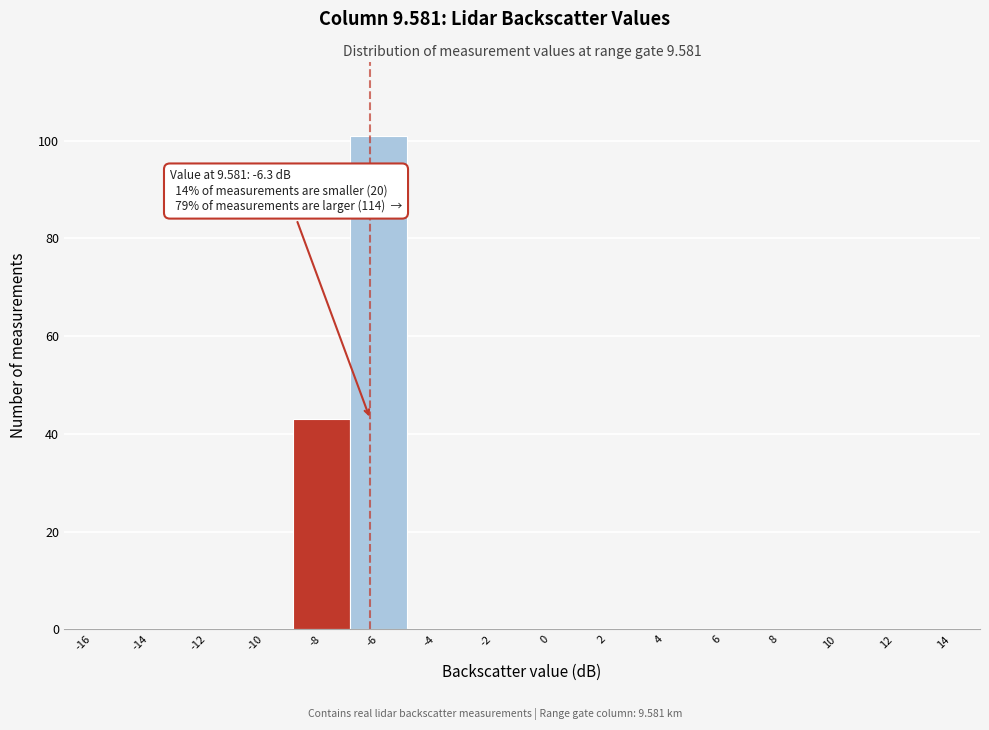

Reading right to left, extract all data points from this chart.

14=0	12=0	10=0	8=0	6=0	4=0	2=0	0=0	-2=0	-4=0	-6=101	-8=43	-10=0	-12=0	-14=0	-16=0